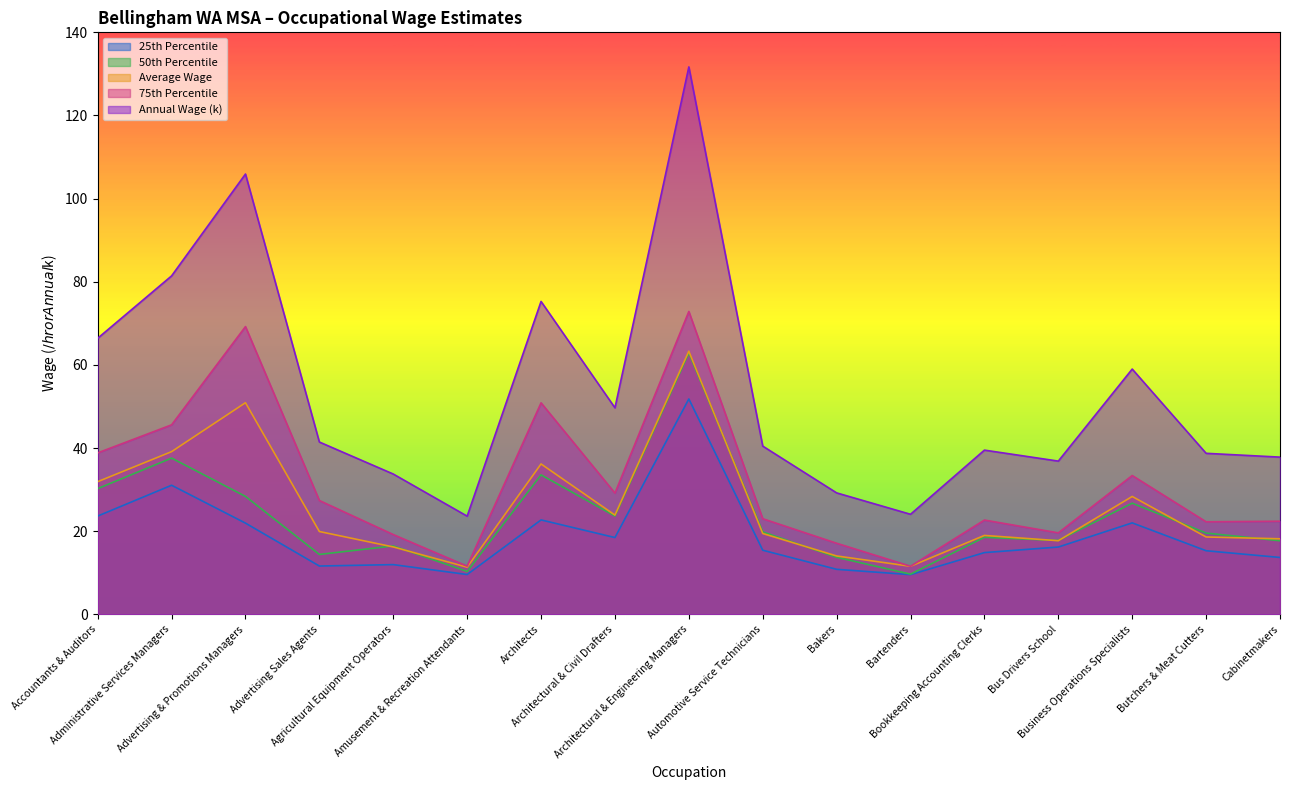

What is the minimum value shown in the chart?

9.6